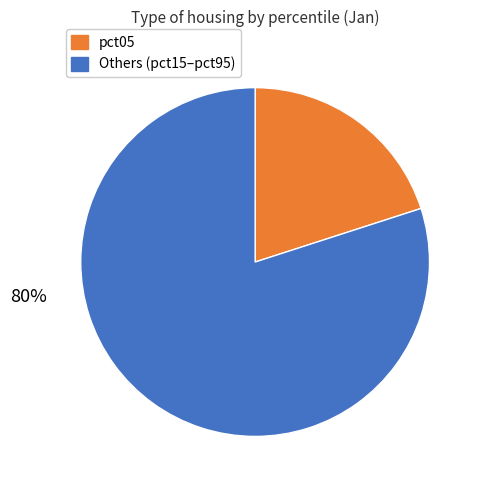

To the nearest percent, what is the difference between the largest and smallest slice percentages?

60%